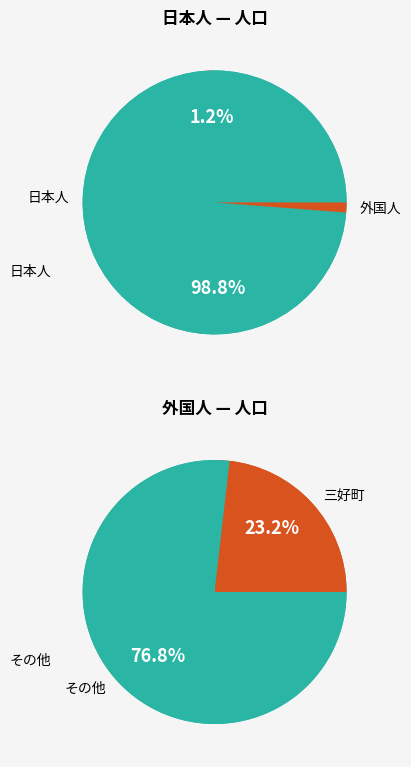

Which series has the largest range (max minus min)?

日本人